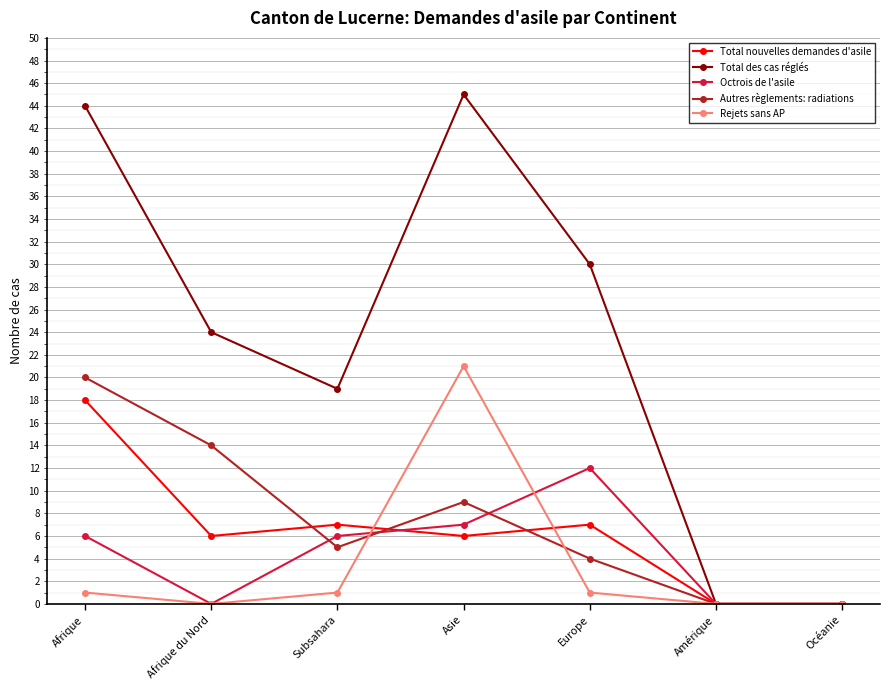

Which series has the widest spread of values?

Total des cas réglés